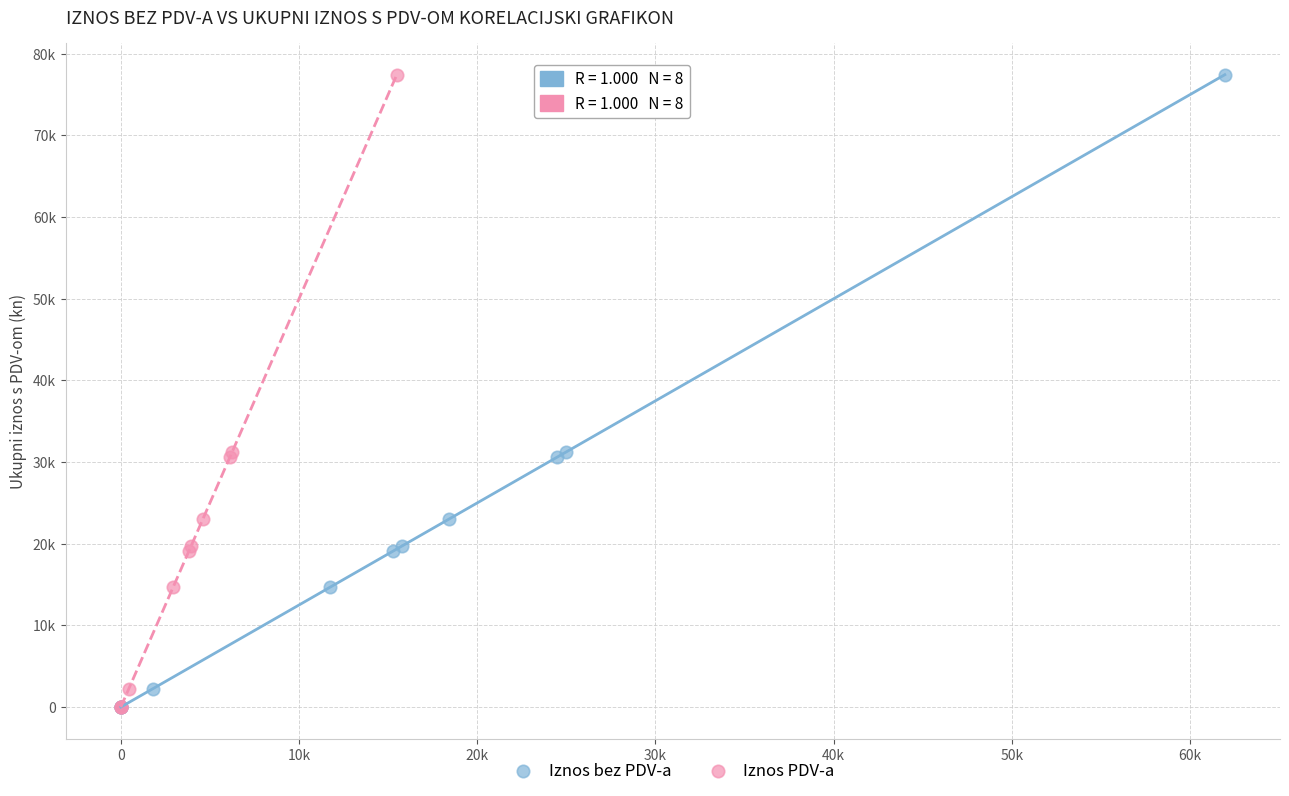

What are all the series names shown in the legend?

Iznos bez PDV-a, Iznos PDV-a